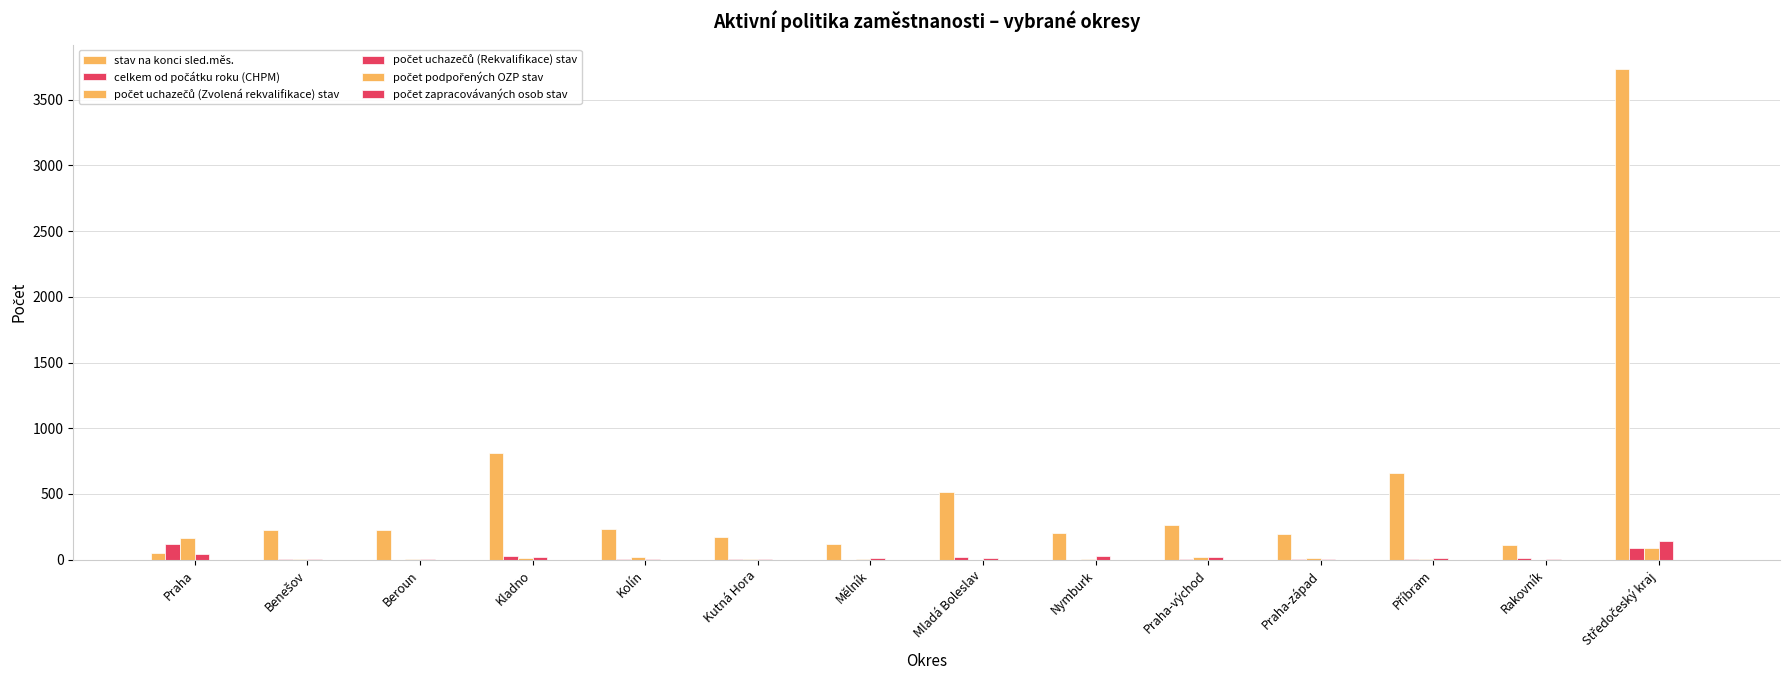

Reading left to right, what are all the values shown in this chart?

stav na konci sled.měs.: 53	223	226	808	232	176	119	513	206	262	195	658	114	3732
celkem od počátku roku (CHPM): 120	8	1	30	2	2	0	19	1	4	6	4	11	88
počet uchazečů (Zvolená rekvalifikace) stav: 167	5	5	14	17	3	8	0	5	22	10	3	0	92
počet uchazečů (Rekvalifikace) stav: 43	4	7	18	8	3	11	9	29	23	8	14	5	139
počet podpořených OZP stav: 1	0	0	0	0	0	0	0	0	0	0	0	0	0
počet zapracovávaných osob stav: 0	0	0	0	0	0	0	0	0	0	0	0	0	0